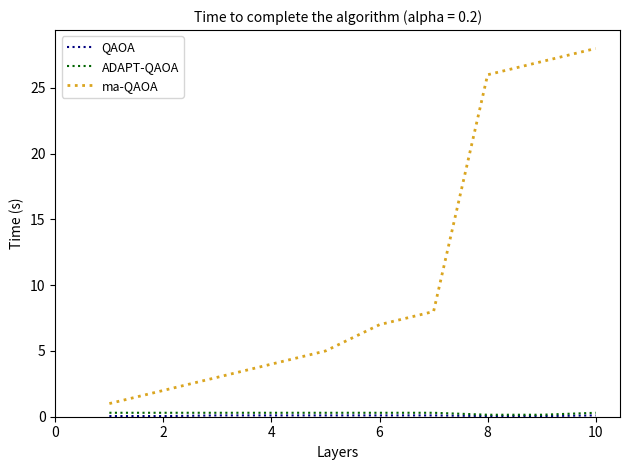

What is the greatest value displayed?

28.0